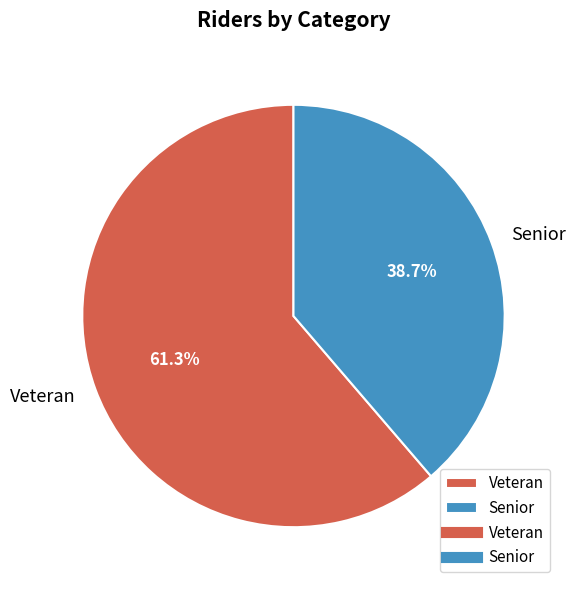

What portion of the pie excludes Veteran?

38.7%